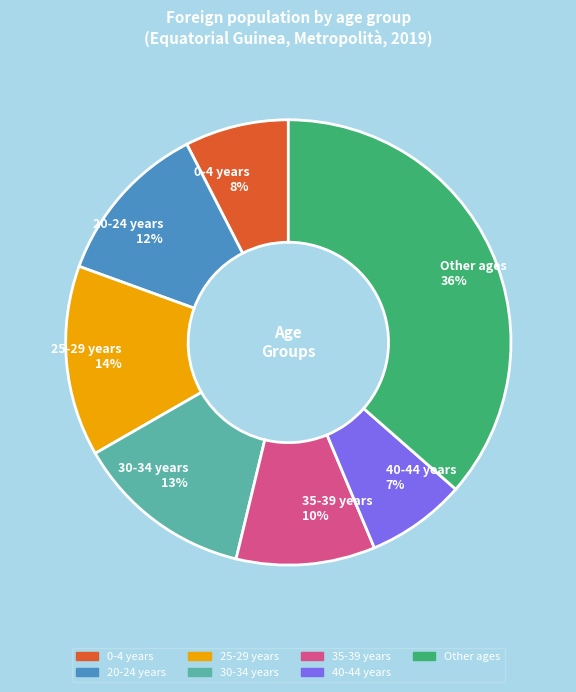

To the nearest percent, what percentage of the pie is 20-24 years 12%?

12%